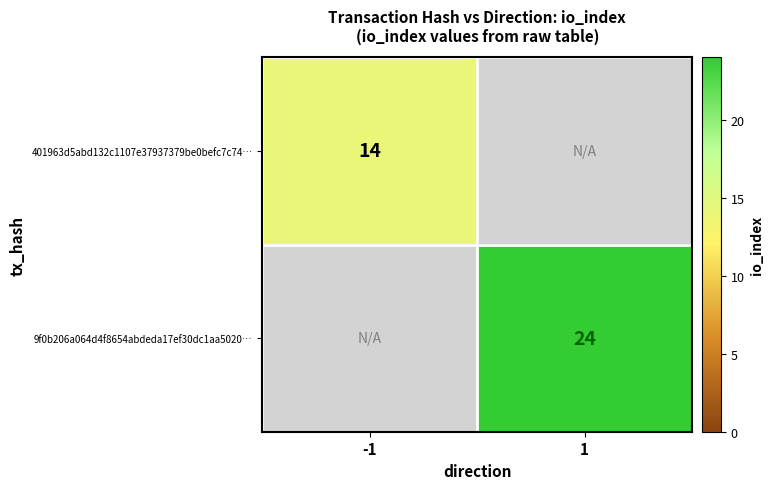

The 9f0b206a064d4f8654abdeda17ef30dc1aa5020… series shows 24 at 1. True or false?

True